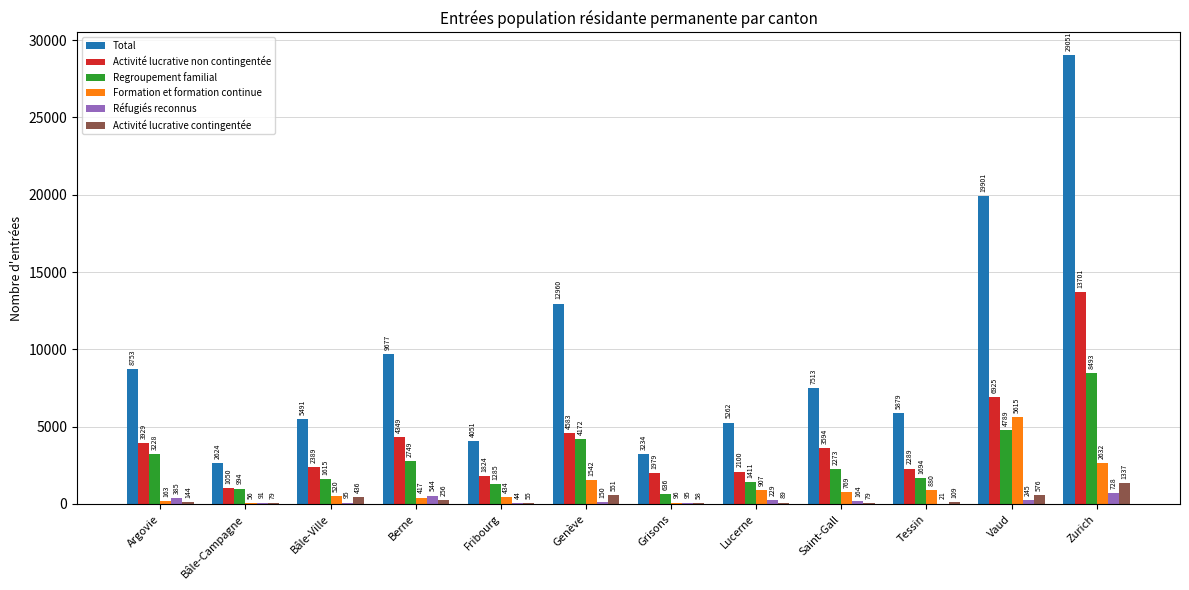

Is the value of Activité lucrative contingentée at Bâle-Ville greater than the value of Activité lucrative non contingentée at Fribourg?

No